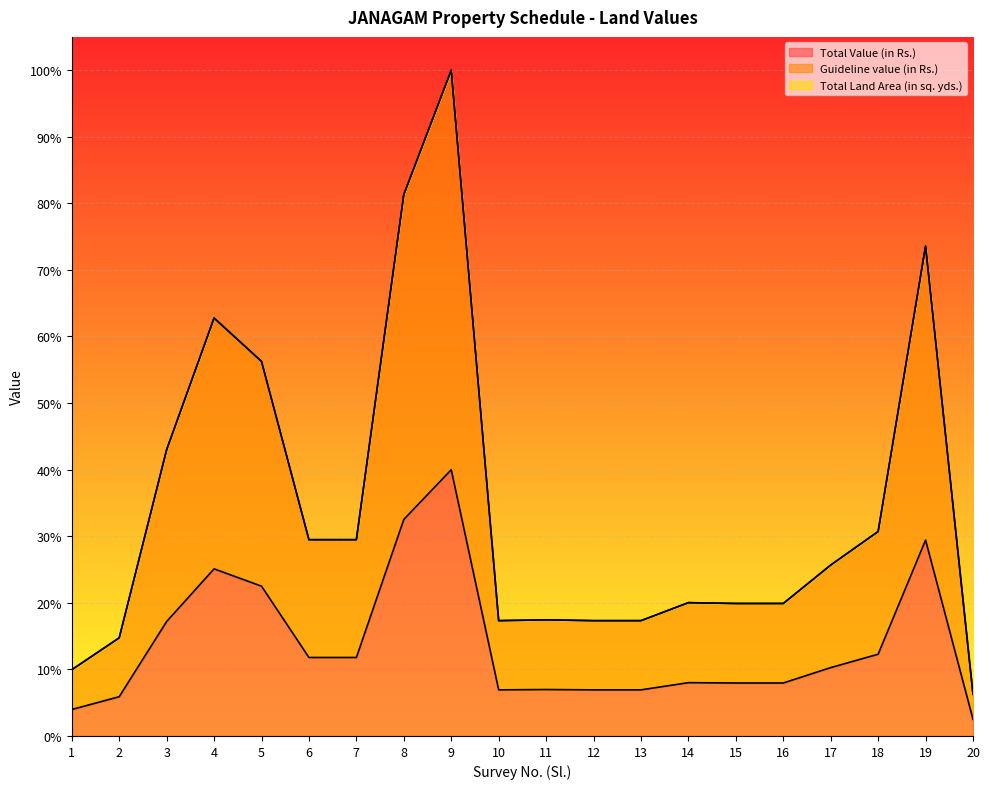

Where is the first local maximum for Guideline value (in Rs.)?

4